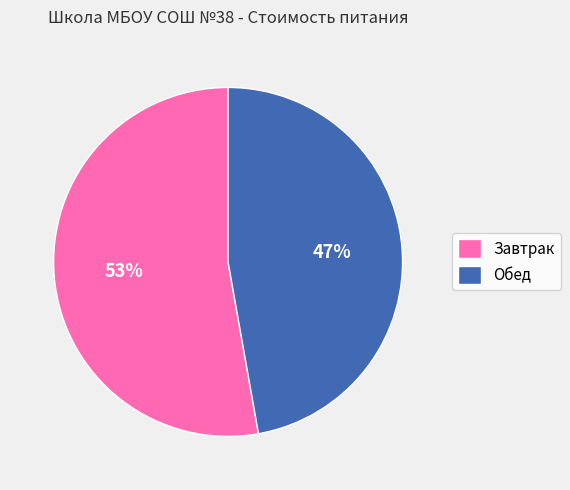

Rank the categories by value from highest to lowest.

Завтрак, Обед